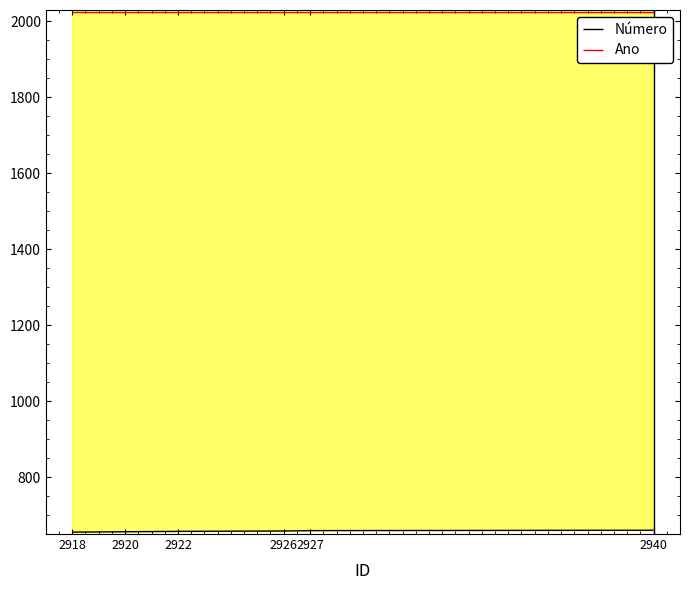

What is the approximate value of Ano at 2940?

2025